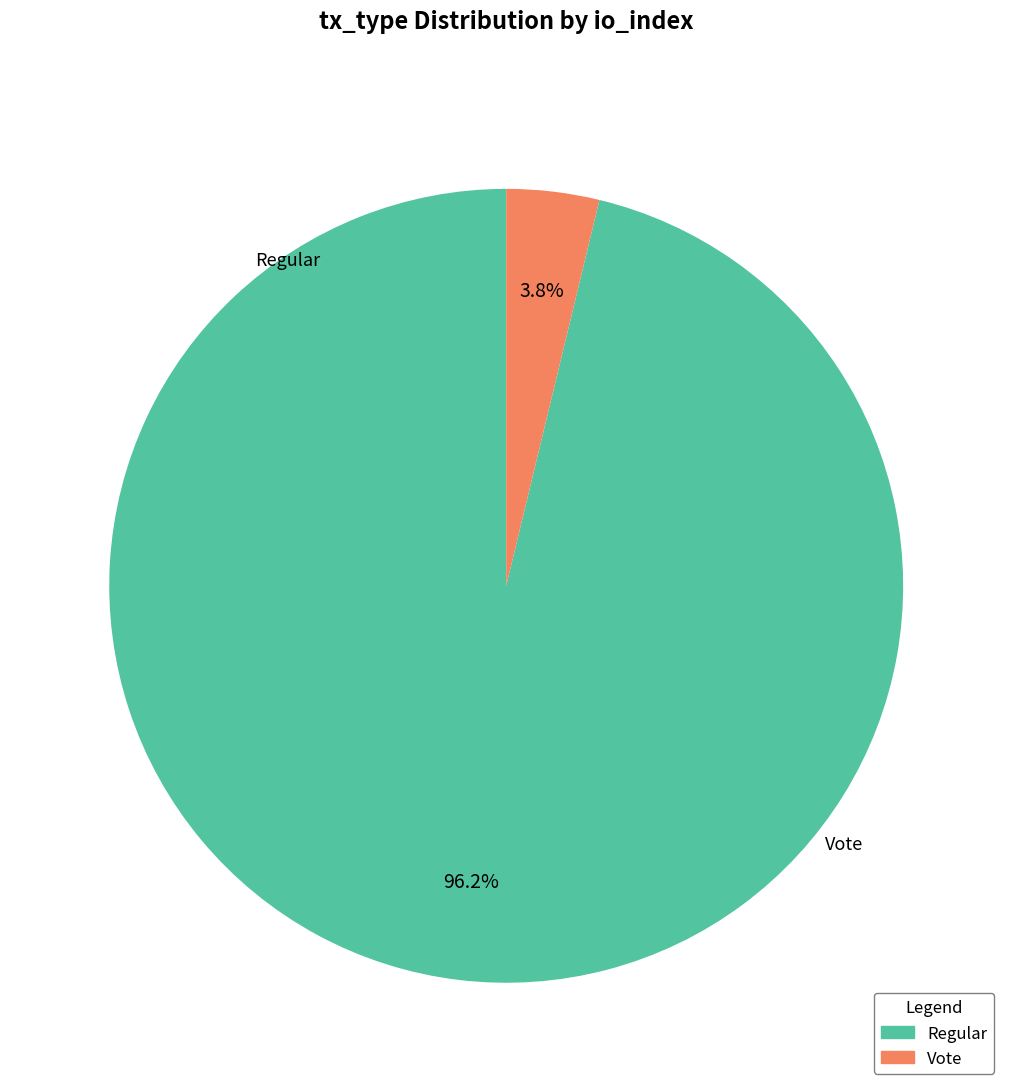

Is there a majority slice in this chart?

Yes